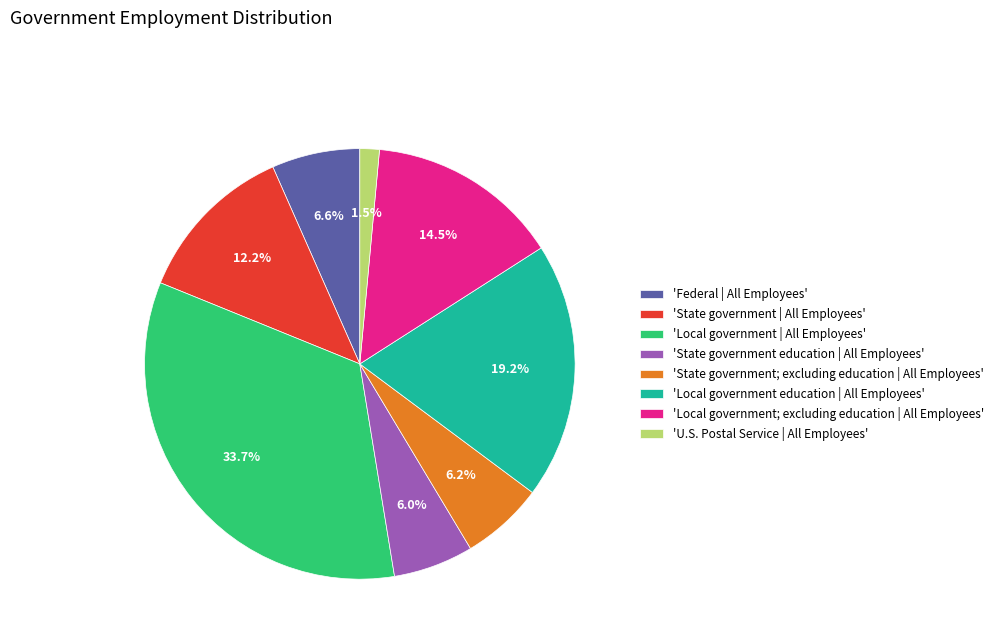

What is the total percentage of 'State government; excluding education | All Employees' and 'State government | All Employees'?

18.4%